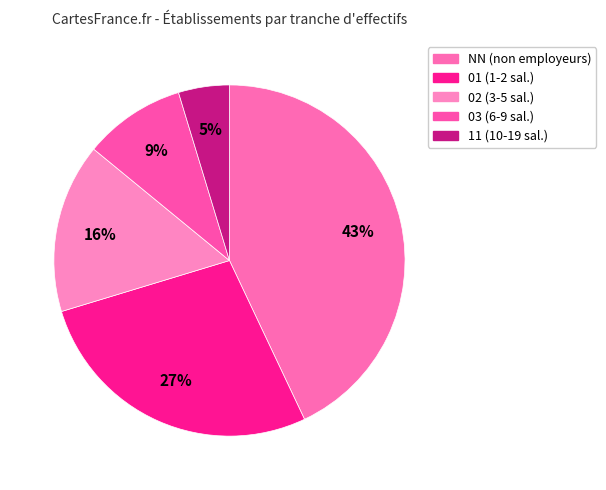

Rank the categories by value from highest to lowest.

NN, 01, 02, 03, 11